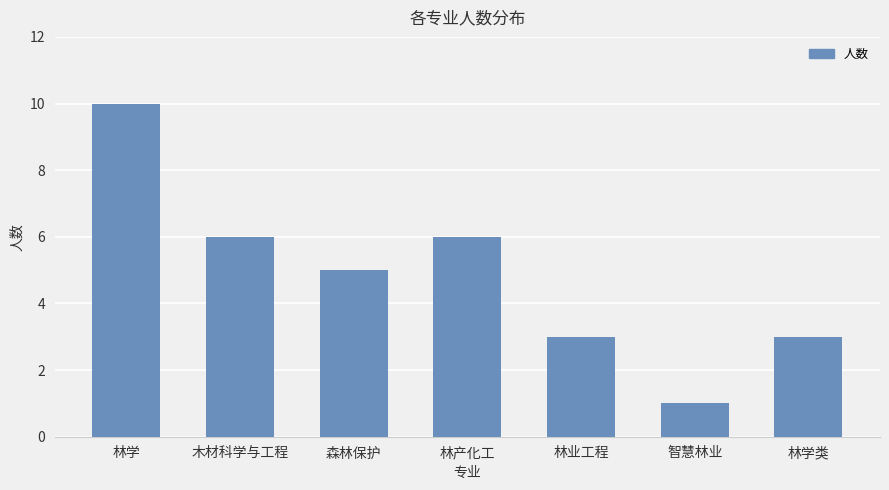

How many values are below 5?

3